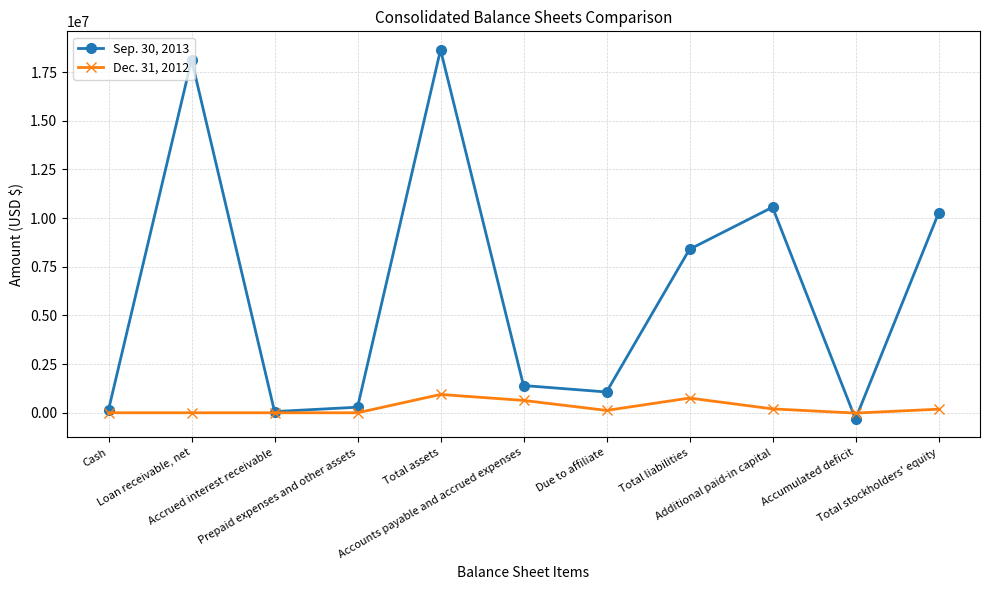

What is the difference between the Sep. 30, 2013 values at Accounts payable and accrued expenses and Additional paid-in capital?

9161805